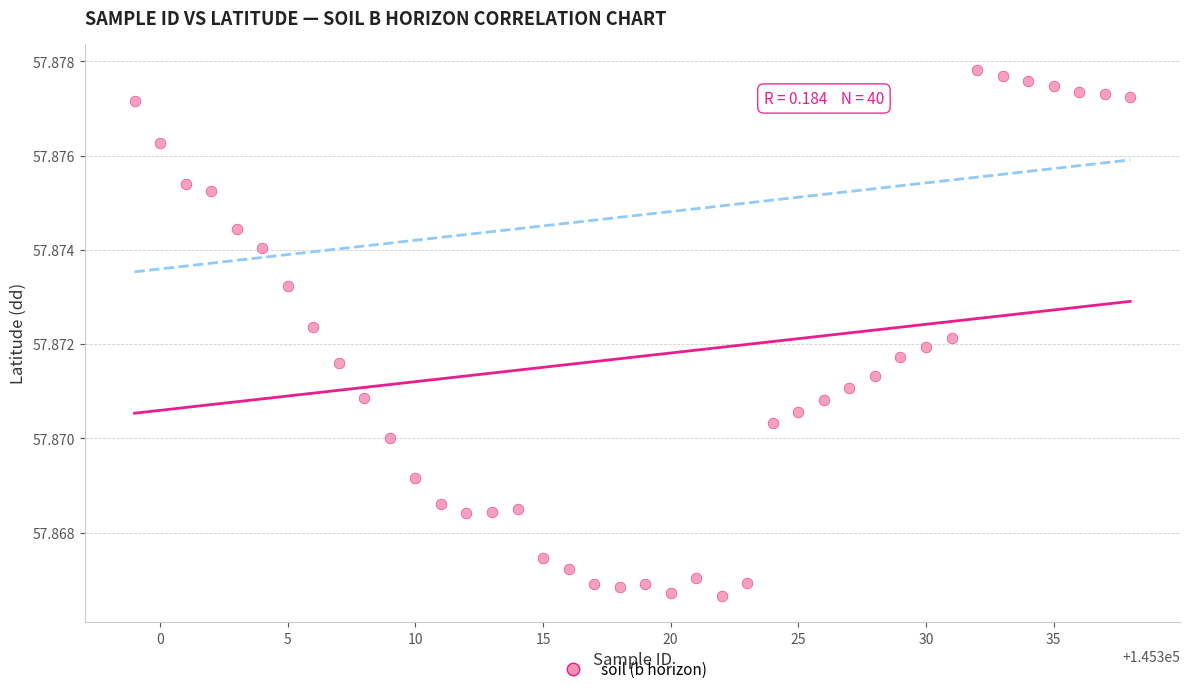

What is the range of X values (max minus min)?

39.0